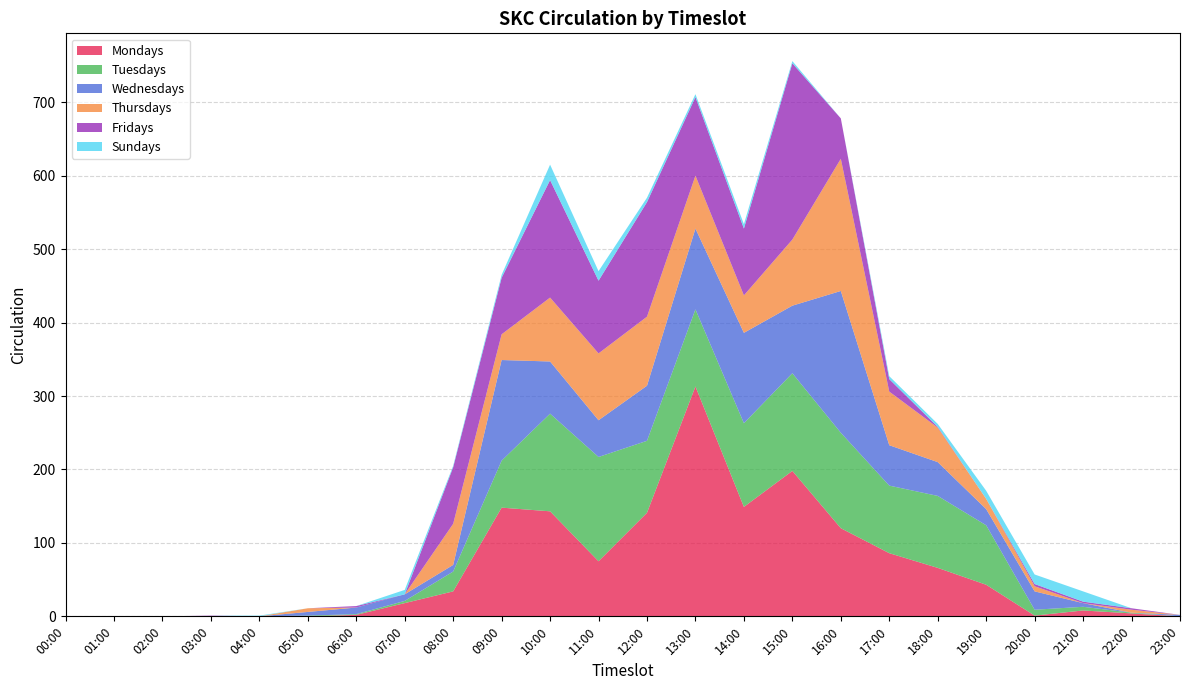

Reading left to right, list all the values displayed in this chart.

Mondays: 00:00=0	01:00=0	02:00=0	03:00=0	04:00=0	05:00=0	06:00=2	07:00=18	08:00=34	09:00=148	10:00=143	11:00=75	12:00=141	13:00=313	14:00=149	15:00=198	16:00=120	17:00=86	18:00=66	19:00=43	20:00=1	21:00=8	22:00=4	23:00=0
Tuesdays: 00:00=0	01:00=0	02:00=0	03:00=0	04:00=0	05:00=1	06:00=1	07:00=3	08:00=27	09:00=64	10:00=133	11:00=142	12:00=98	13:00=105	14:00=114	15:00=133	16:00=130	17:00=92	18:00=98	19:00=81	20:00=8	21:00=5	22:00=1	23:00=0
Wednesdays: 00:00=0	01:00=0	02:00=0	03:00=0	04:00=0	05:00=5	06:00=9	07:00=9	08:00=9	09:00=137	10:00=71	11:00=50	12:00=75	13:00=110	14:00=123	15:00=92	16:00=193	17:00=55	18:00=46	19:00=22	20:00=25	21:00=5	22:00=0	23:00=2
Thursdays: 00:00=0	01:00=0	02:00=0	03:00=0	04:00=0	05:00=5	06:00=0	07:00=0	08:00=56	09:00=35	10:00=87	11:00=91	12:00=94	13:00=72	14:00=51	15:00=90	16:00=180	17:00=73	18:00=47	19:00=14	20:00=7	21:00=0	22:00=4	23:00=0
Fridays: 00:00=0	01:00=0	02:00=0	03:00=1	04:00=0	05:00=0	06:00=2	07:00=0	08:00=77	09:00=77	10:00=160	11:00=99	12:00=156	13:00=107	14:00=91	15:00=240	16:00=55	17:00=17	18:00=1	19:00=0	20:00=3	21:00=2	22:00=2	23:00=0
Sundays: 00:00=0	01:00=0	02:00=0	03:00=0	04:00=1	05:00=0	06:00=0	07:00=6	08:00=2	09:00=4	10:00=21	11:00=13	12:00=6	13:00=4	14:00=6	15:00=3	16:00=0	17:00=4	18:00=4	19:00=11	20:00=13	21:00=14	22:00=0	23:00=0